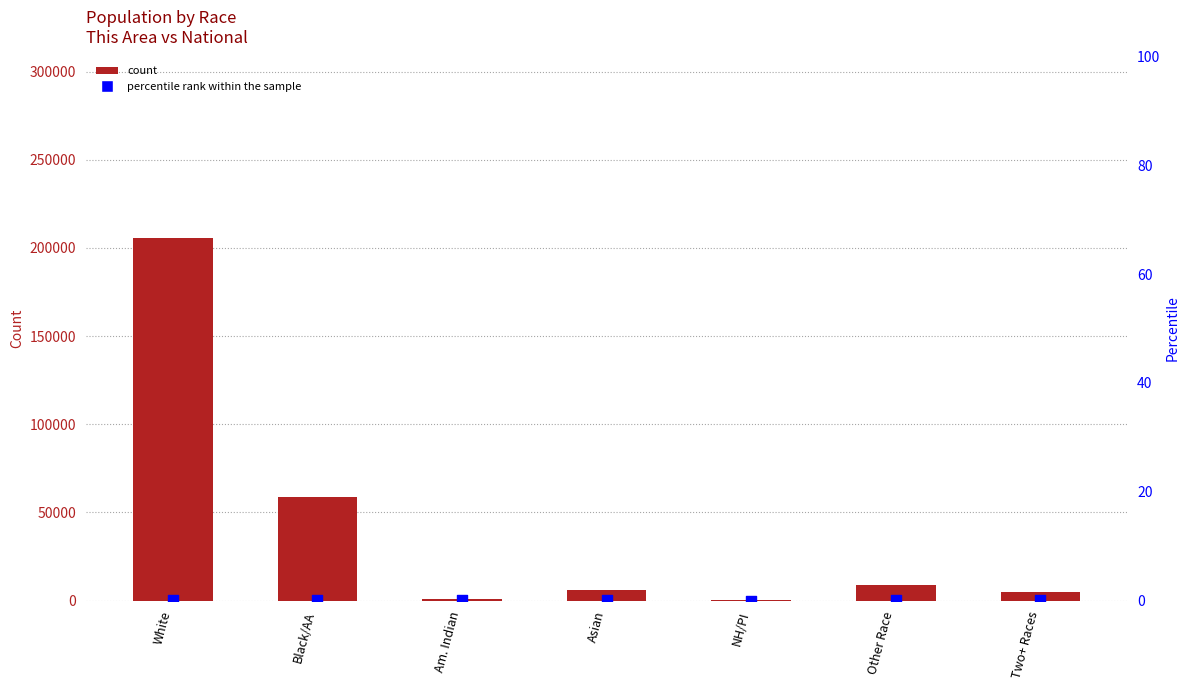

Is the value of percentile rank within the sample at White greater than the value of count at Two+ Races?

No